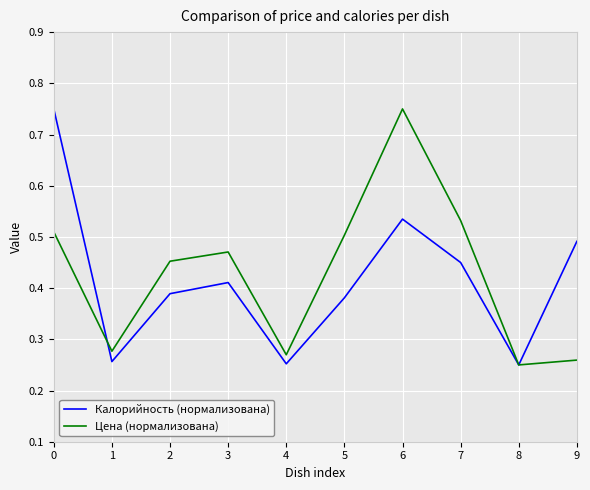

Does the chart display data point markers on the line(s)?

No